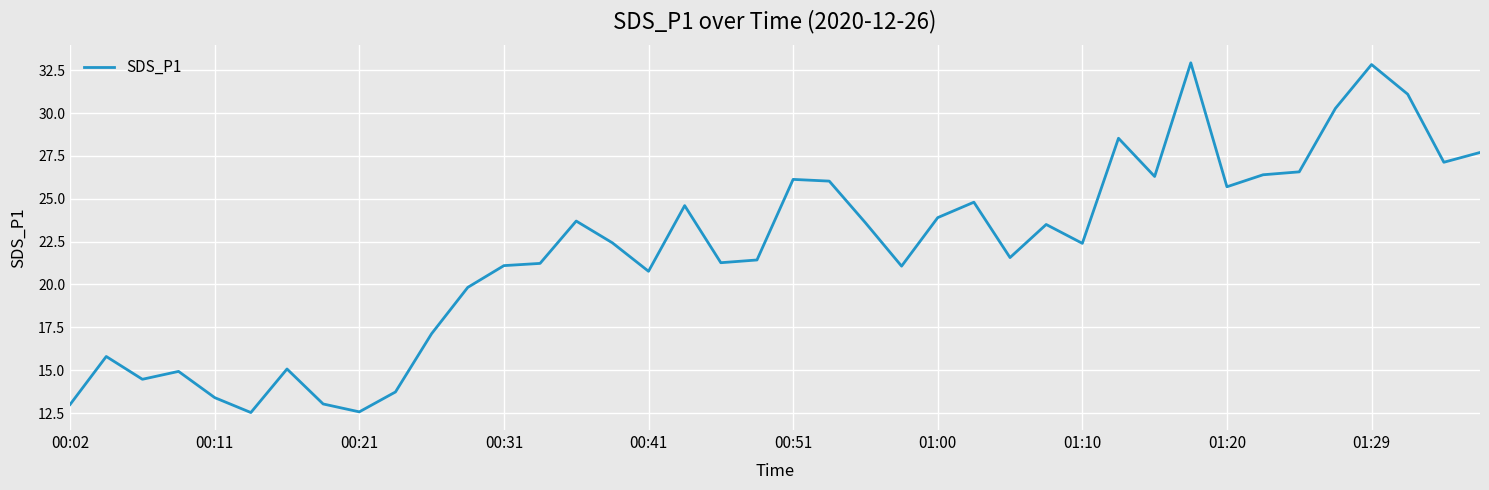

What is the smallest value displayed?

12.5